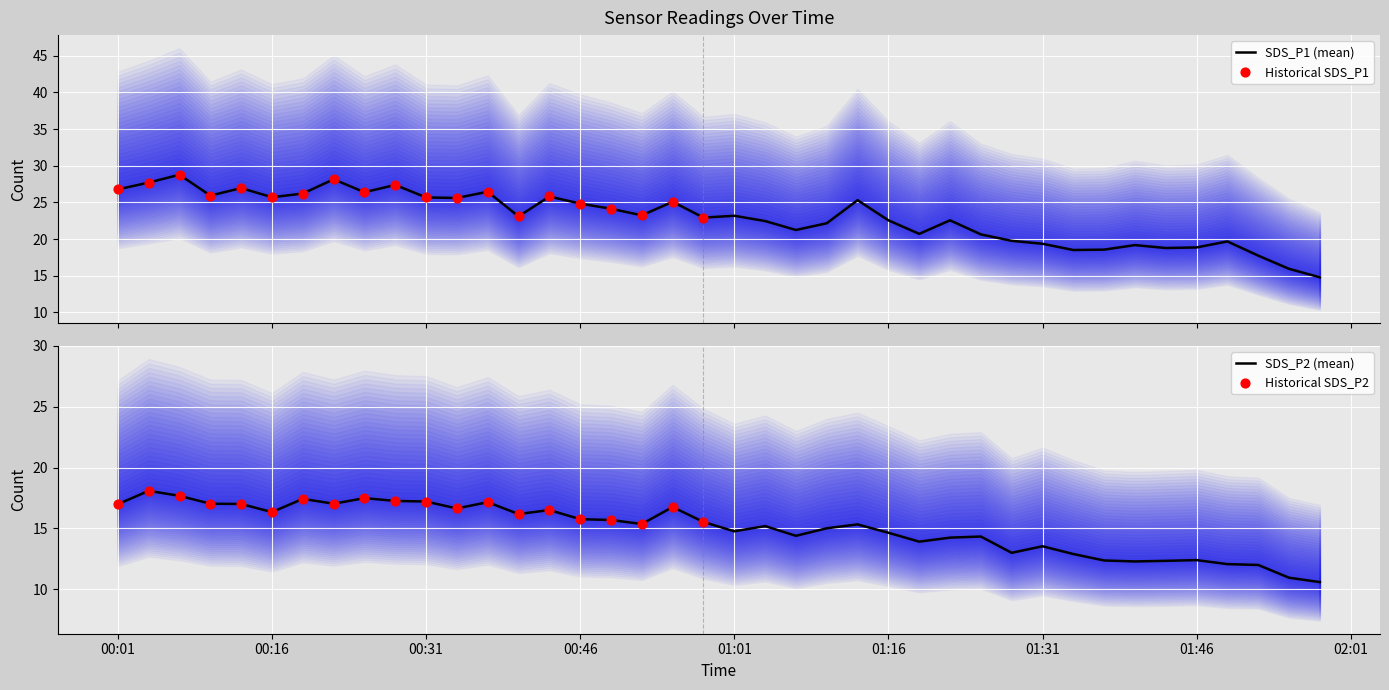

At which category is the sum across all series the highest?

2023/01/22 00:07